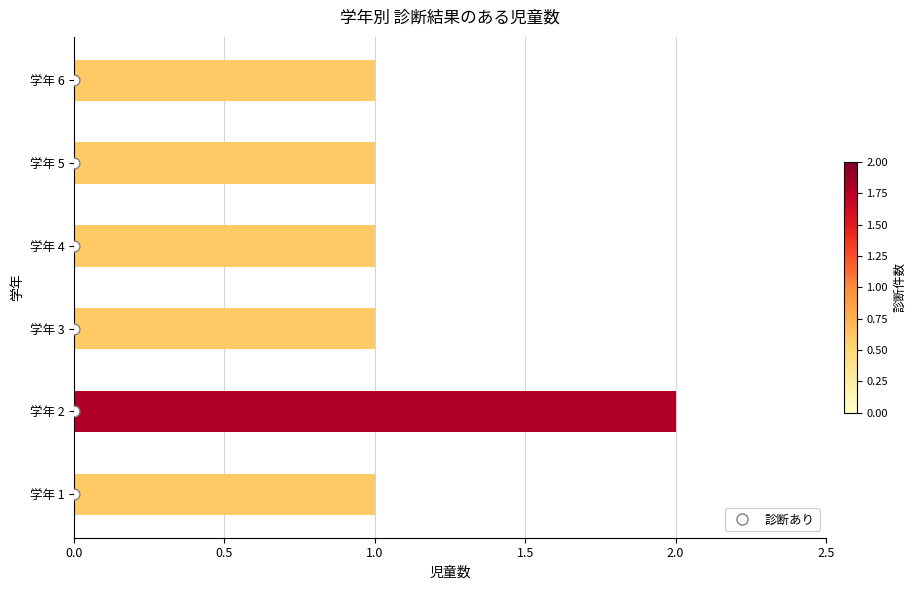

What is the change in value from 学年 1 to 学年 2?

+1